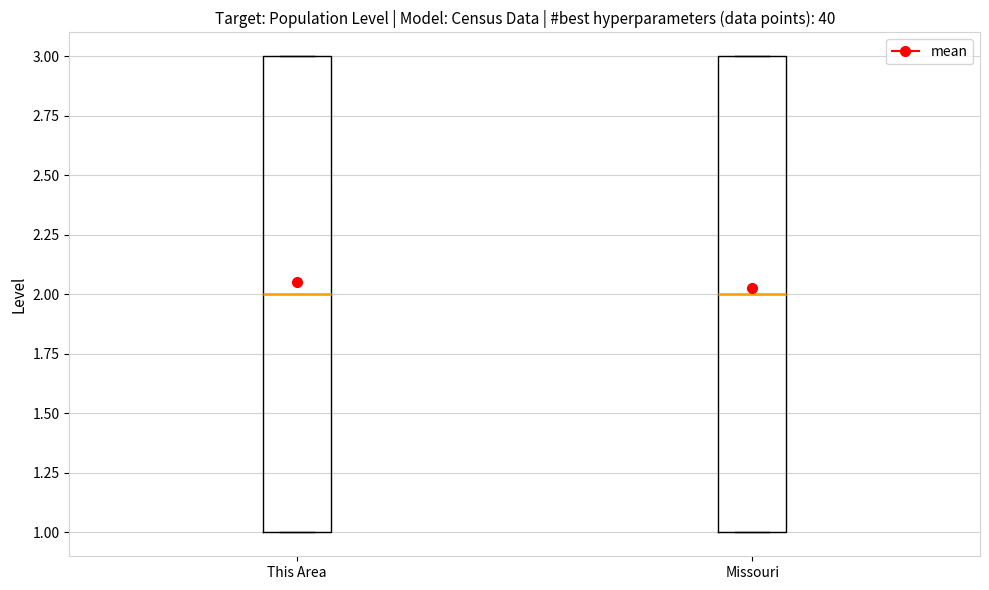

Where does the median line of the box for Missouri sit on the y-axis? The values are not printed on the chart, so give them approximately, as read against the axis.

2